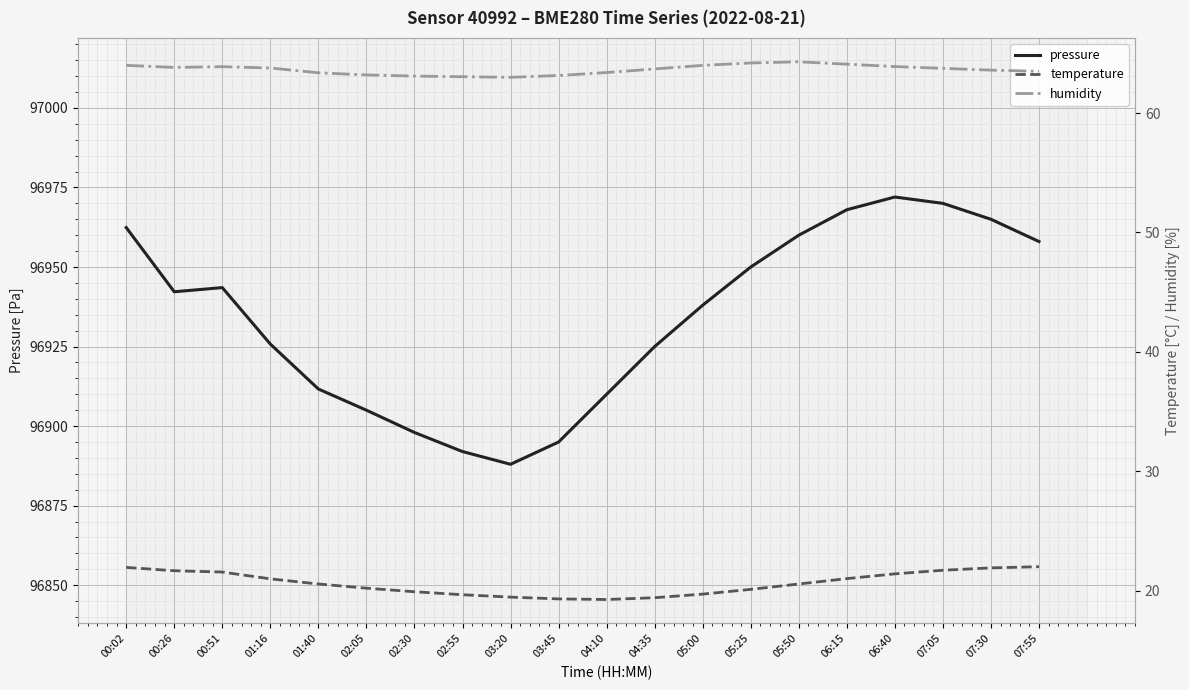

What is the average value of the humidity series?

63.6